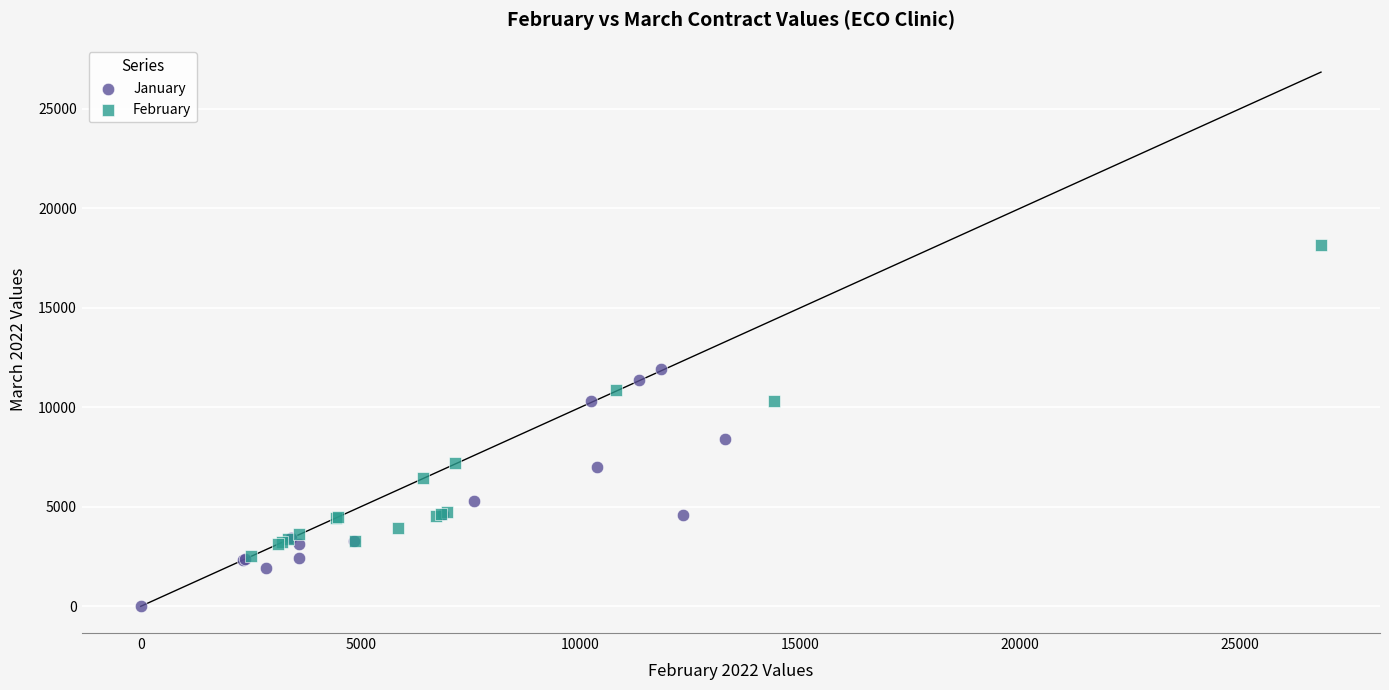

Which series contains the lowest Y value?

January